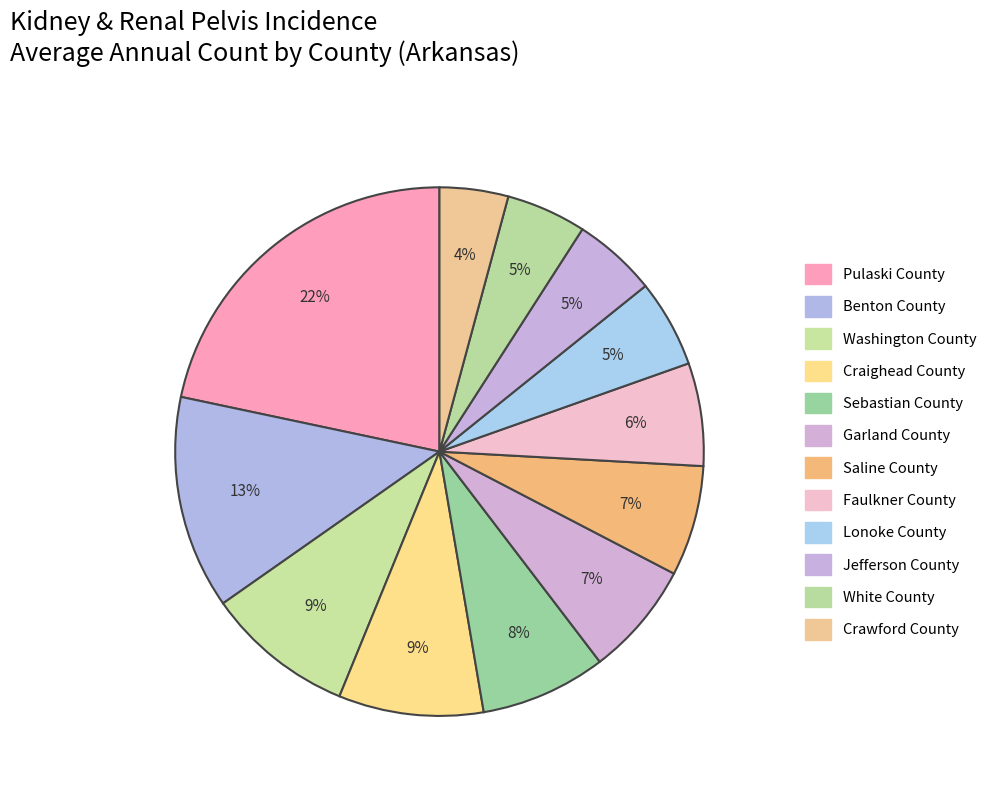

How many slices are in this pie chart?

12